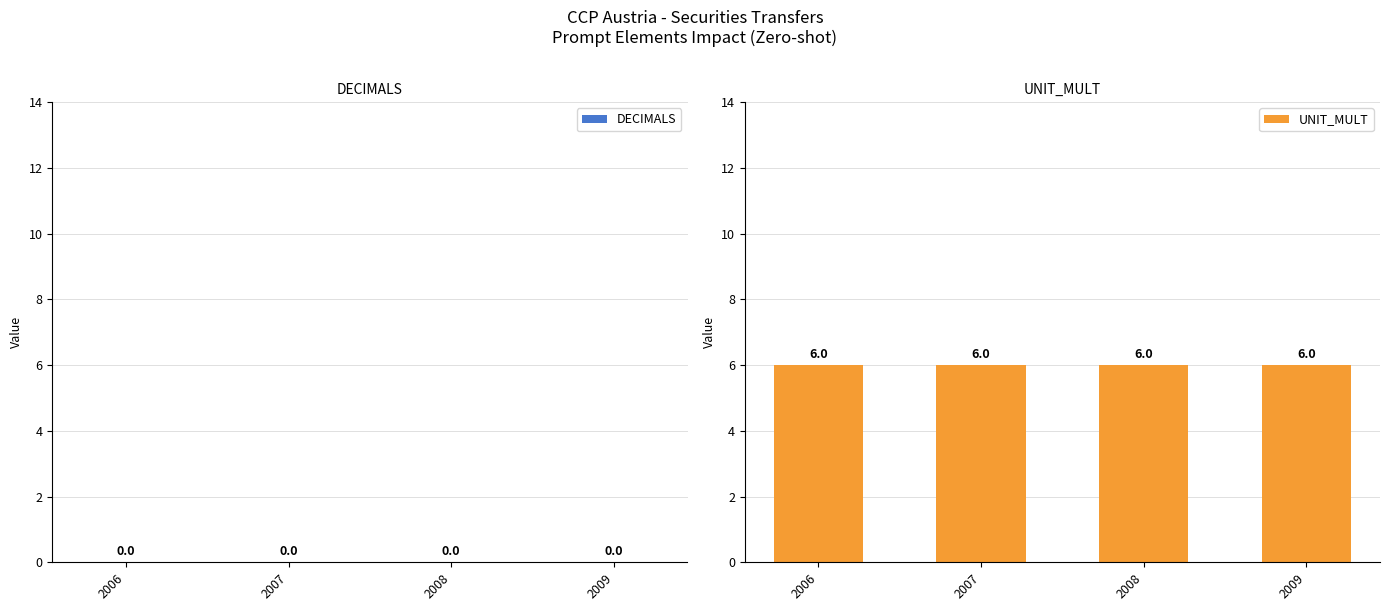

Reading left to right, extract all data points from this chart.

DECIMALS: 0	0	0	0
UNIT_MULT: 6	6	6	6